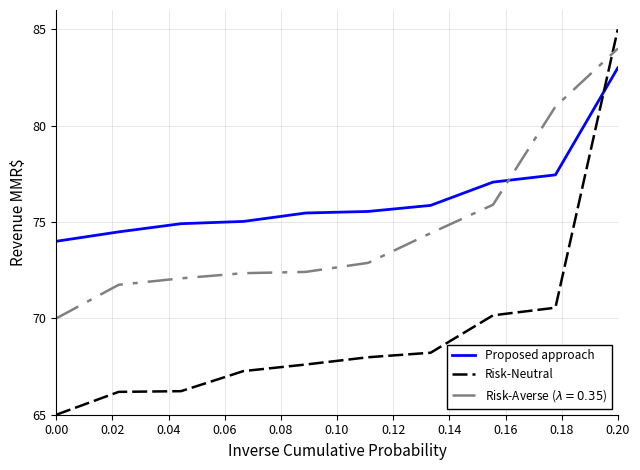

Which series has the largest total across all categories?

Proposed approach